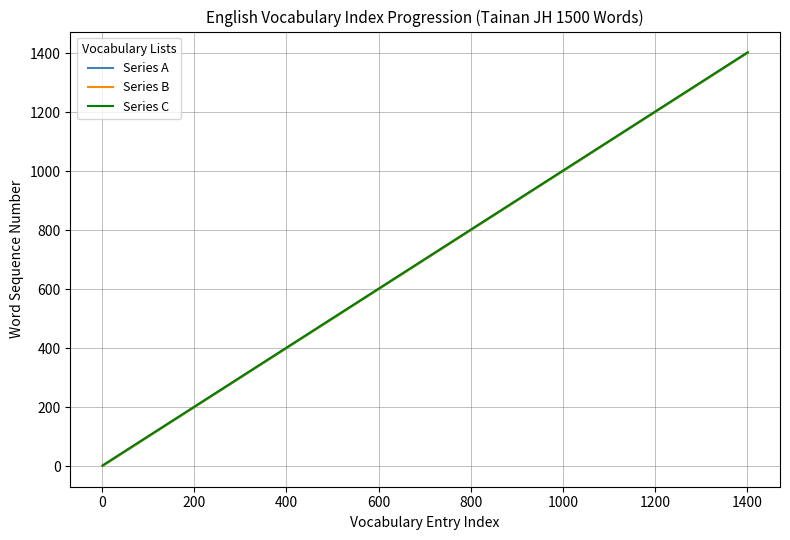

True or false: Series A and Series B intersect in this chart.

False